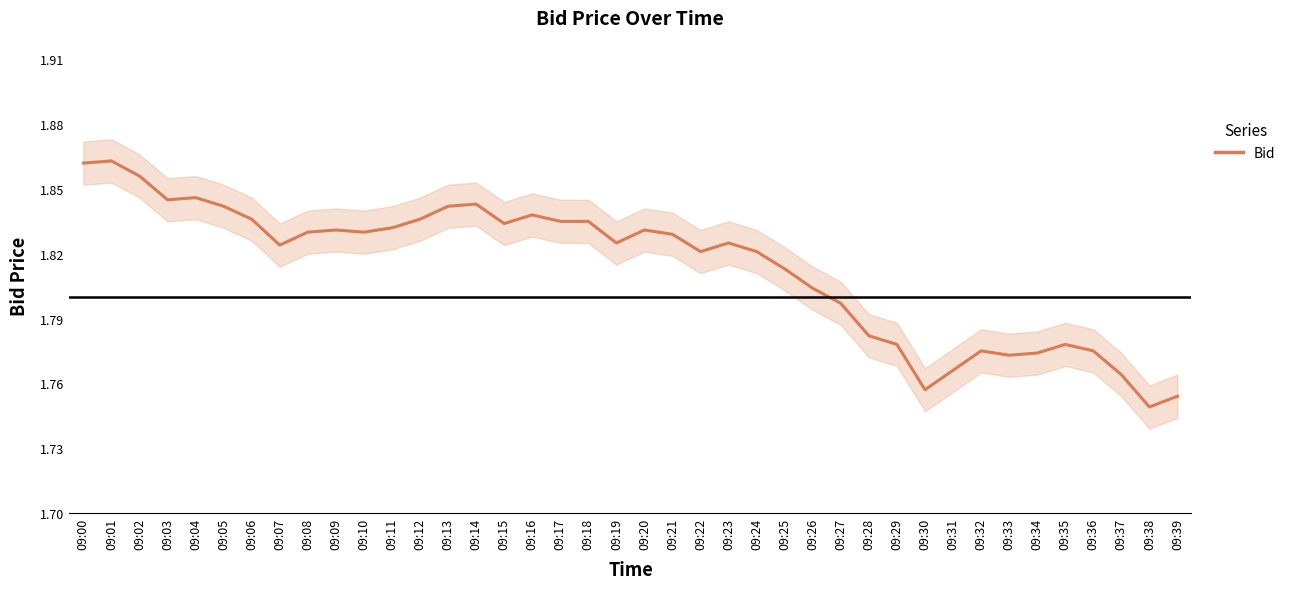

Rank the categories by value from highest to lowest.

09:01, 09:00, 09:02, 09:04, 09:03, 09:14, 09:05, 09:13, 09:16, 09:06, 09:12, 09:17, 09:18, 09:15, 09:11, 09:09, 09:20, 09:08, 09:10, 09:21, 09:19, 09:23, 09:07, 09:22, 09:24, 09:25, 09:26, 09:27, 09:28, 09:29, 09:35, 09:32, 09:36, 09:34, 09:33, 09:31, 09:37, 09:30, 09:39, 09:38